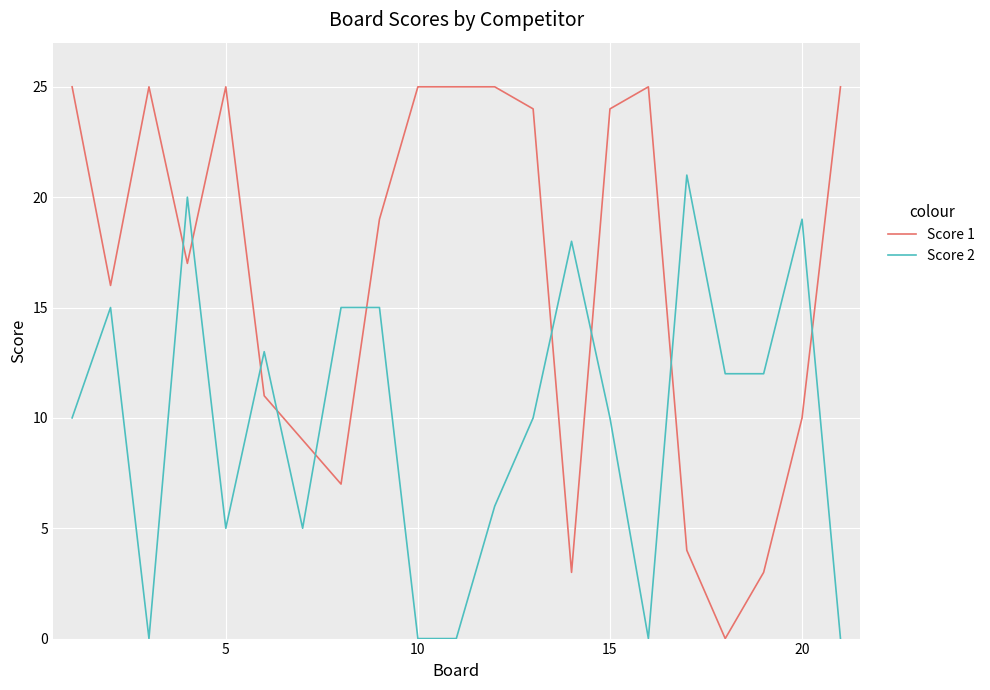

Reading left to right, list all the values displayed in this chart.

Score 1: 25	16	25	17	25	11	9	7	19	25	25	25	24	3	24	25	4	0	3	10	25
Score 2: 10	15	0	20	5	13	5	15	15	0	0	6	10	18	10	0	21	12	12	19	0